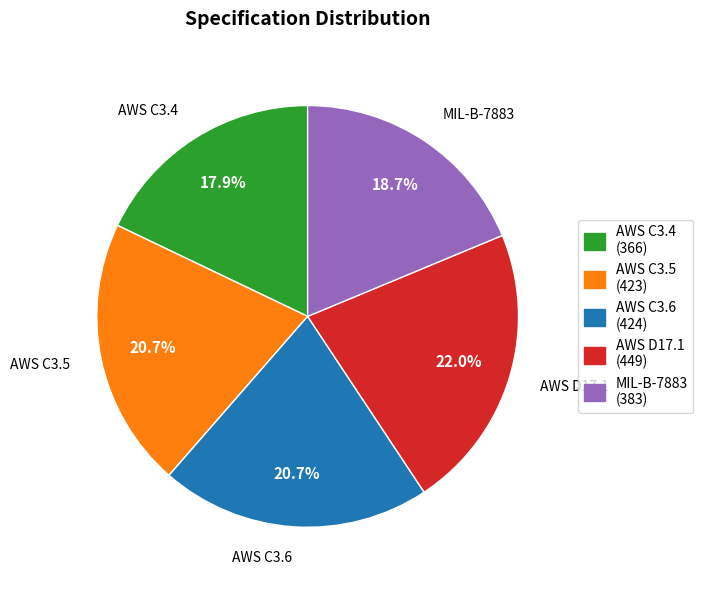

How many segments does this pie chart have?

5